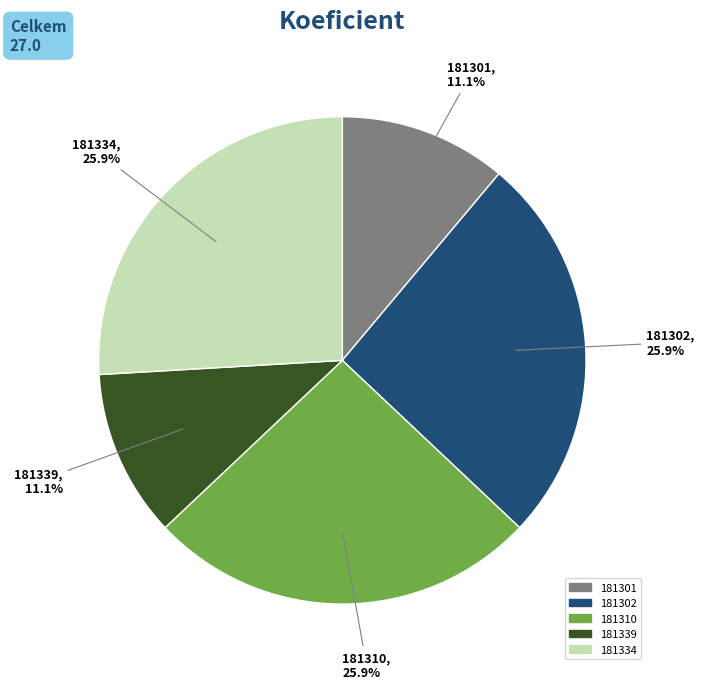

How many segments does this pie chart have?

5